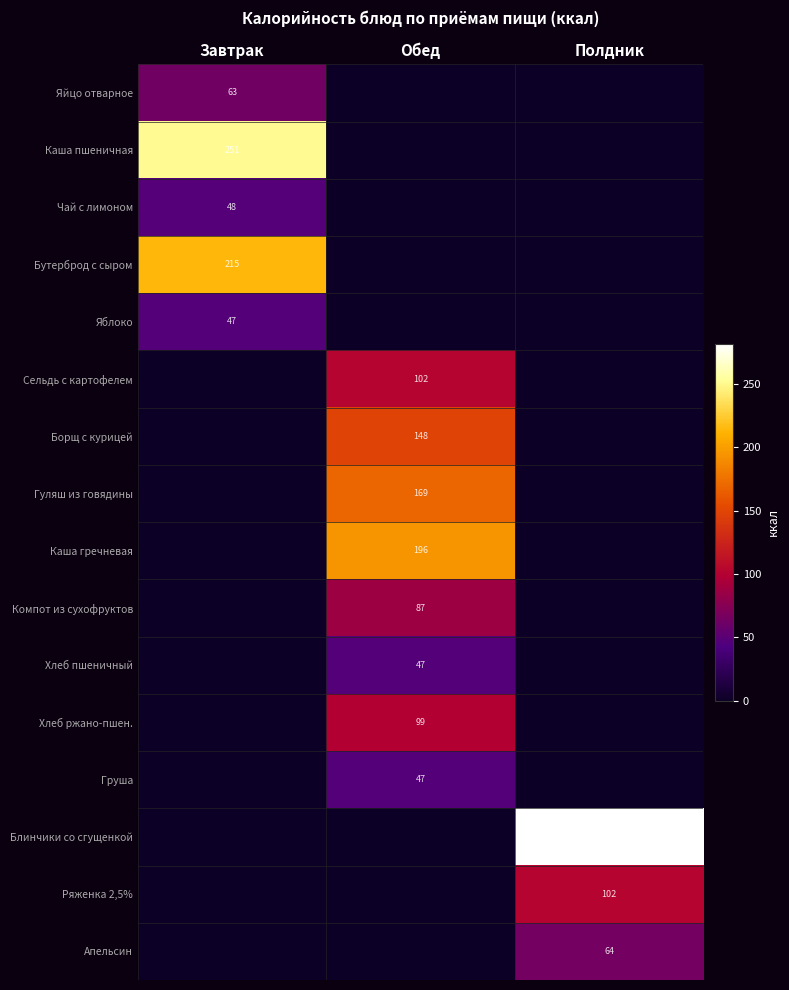

Which has a higher value, Обед or Завтрак?

Завтрак